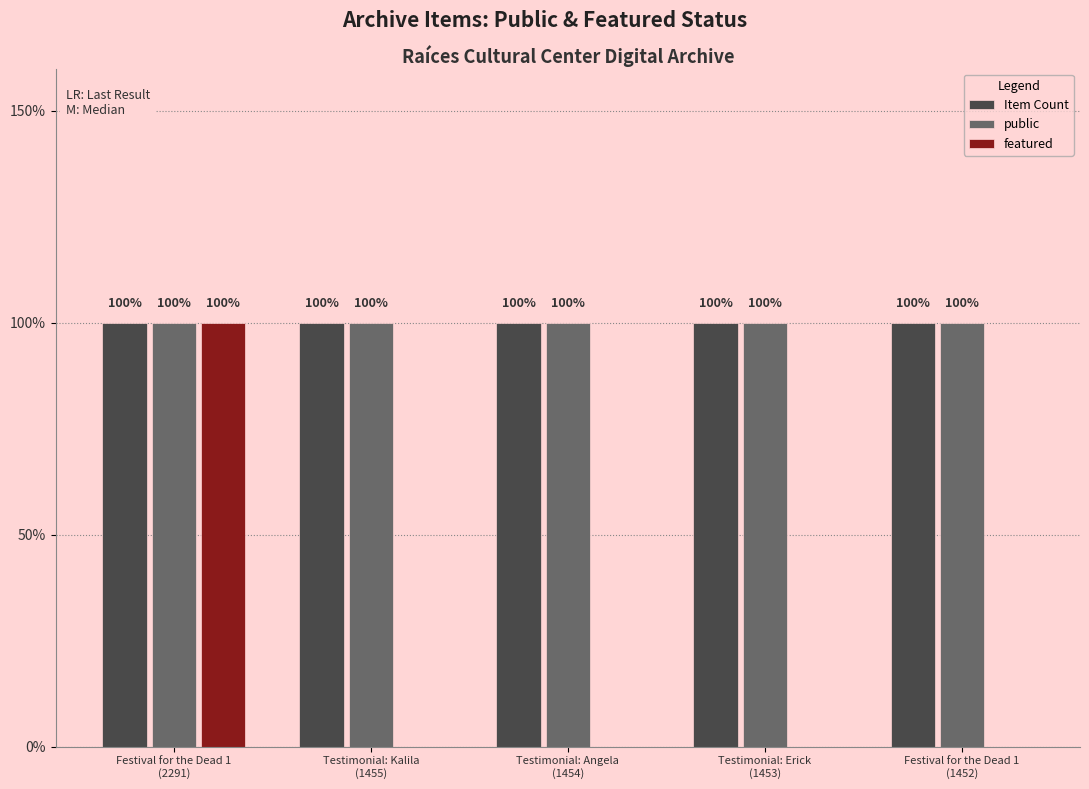

Is the value of public at Festival for the Dead 1
(2291) greater than the value of featured at Testimonial: Kalila
(1455)?

Yes